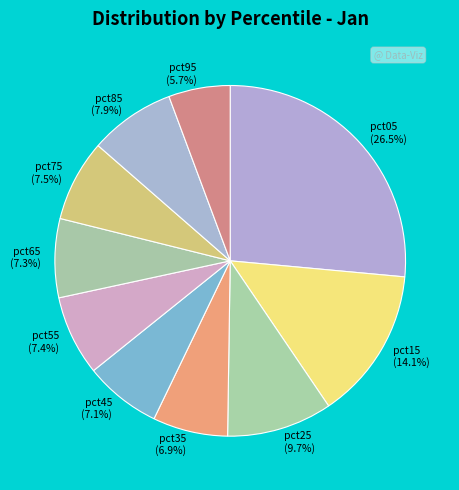

How much of the chart is everything except pct85 (7.9%)?

92.1%